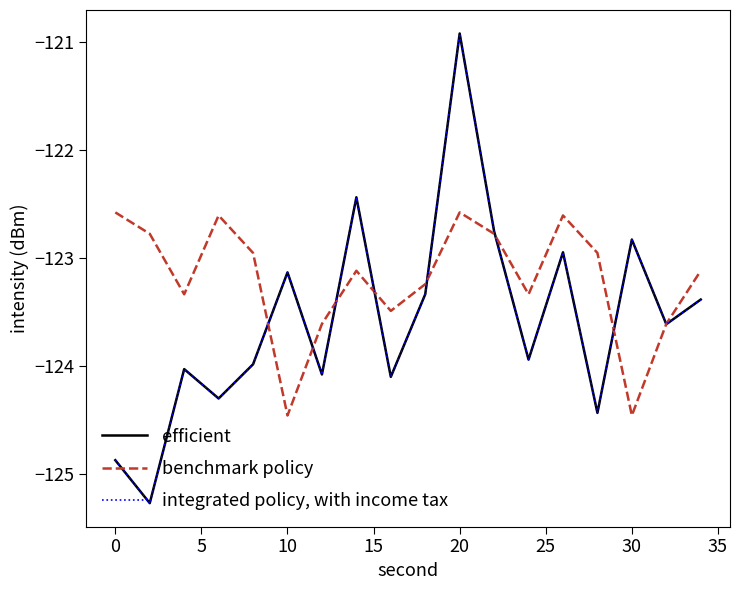

Is this an area chart (filled region under the line)?

No